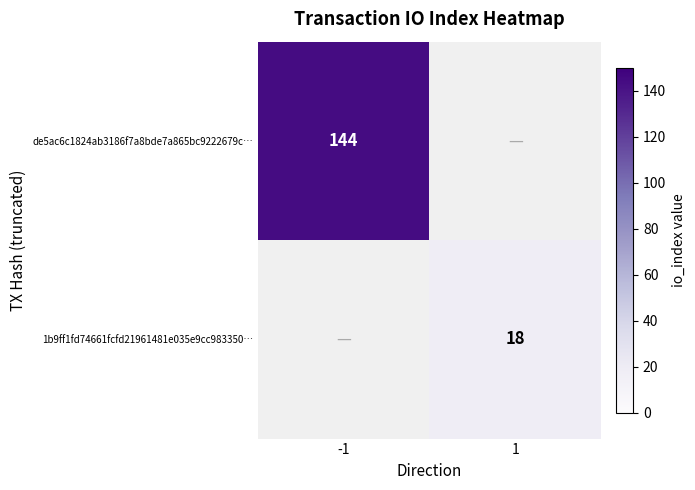

At which category does the chart reach its minimum across all series?

1